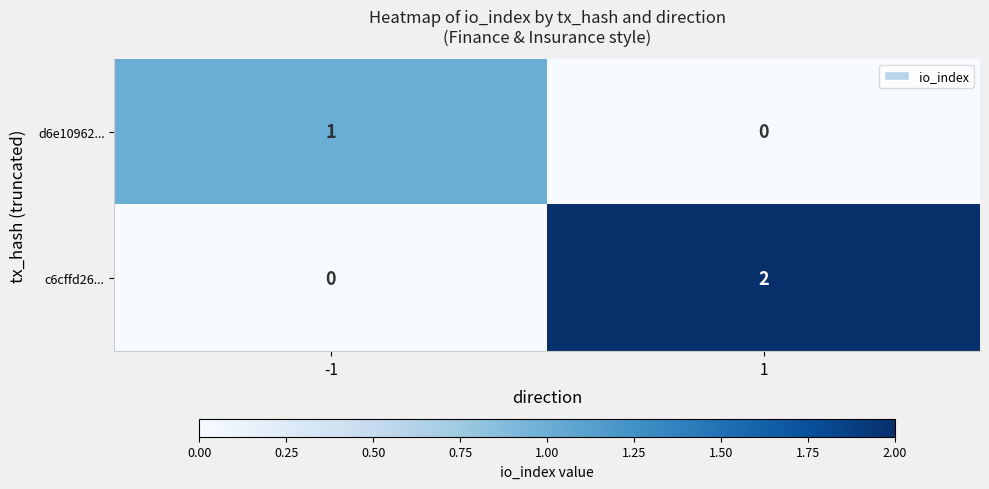

Reading right to left, extract all data points from this chart.

d6e10962...: 0	1
c6cffd26...: 2	0